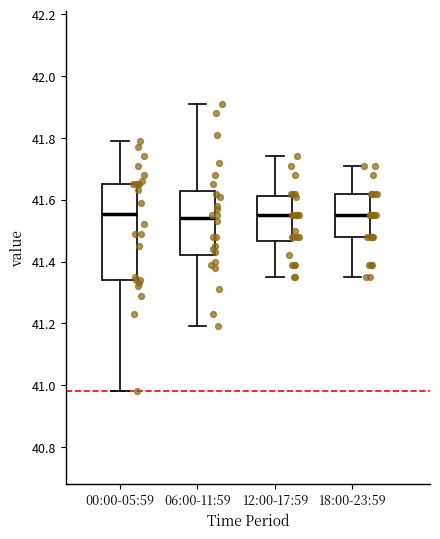

Comparing the boxes themselves (not the whiskers), which one is the tallest?

00:00-05:59